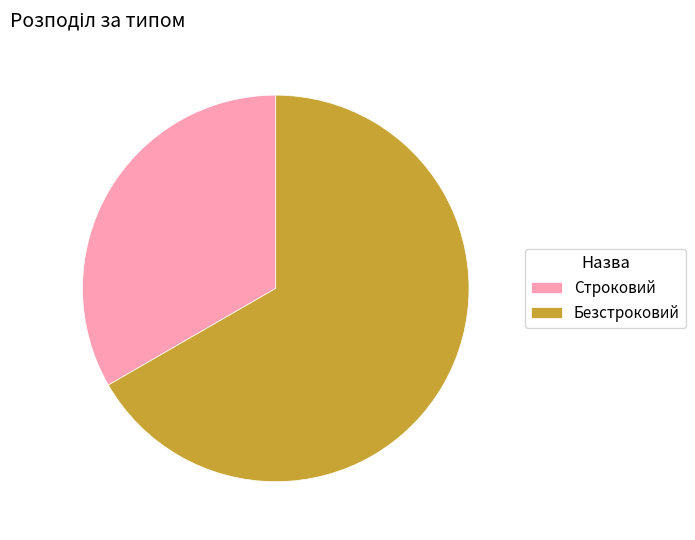

Is it true that Безстроковий is 67% of the pie?

True